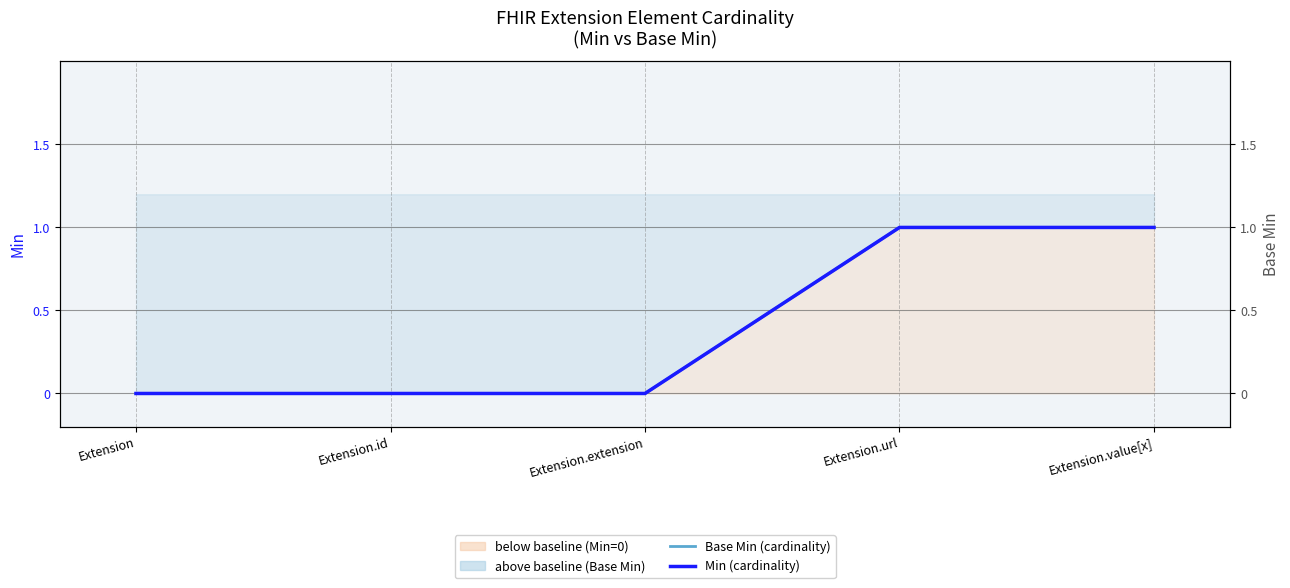

What position from the left is Extension.id?

2